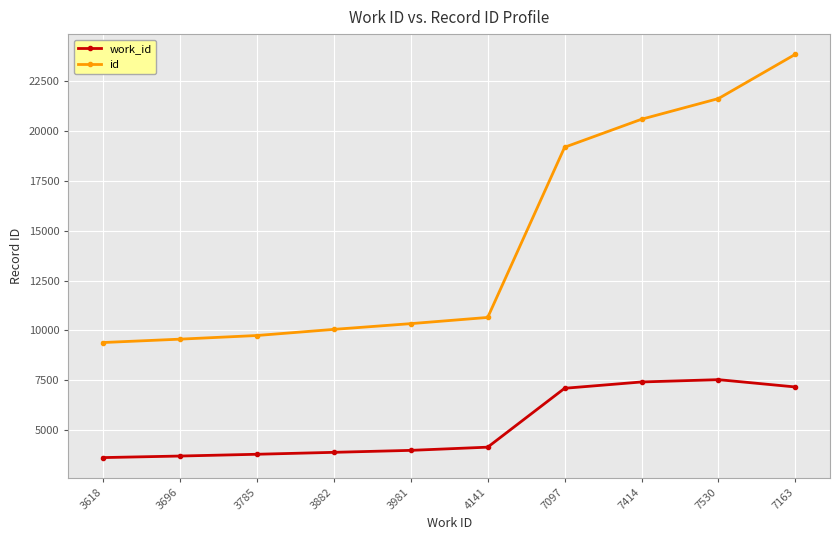

What is the average value of the id series?

14505